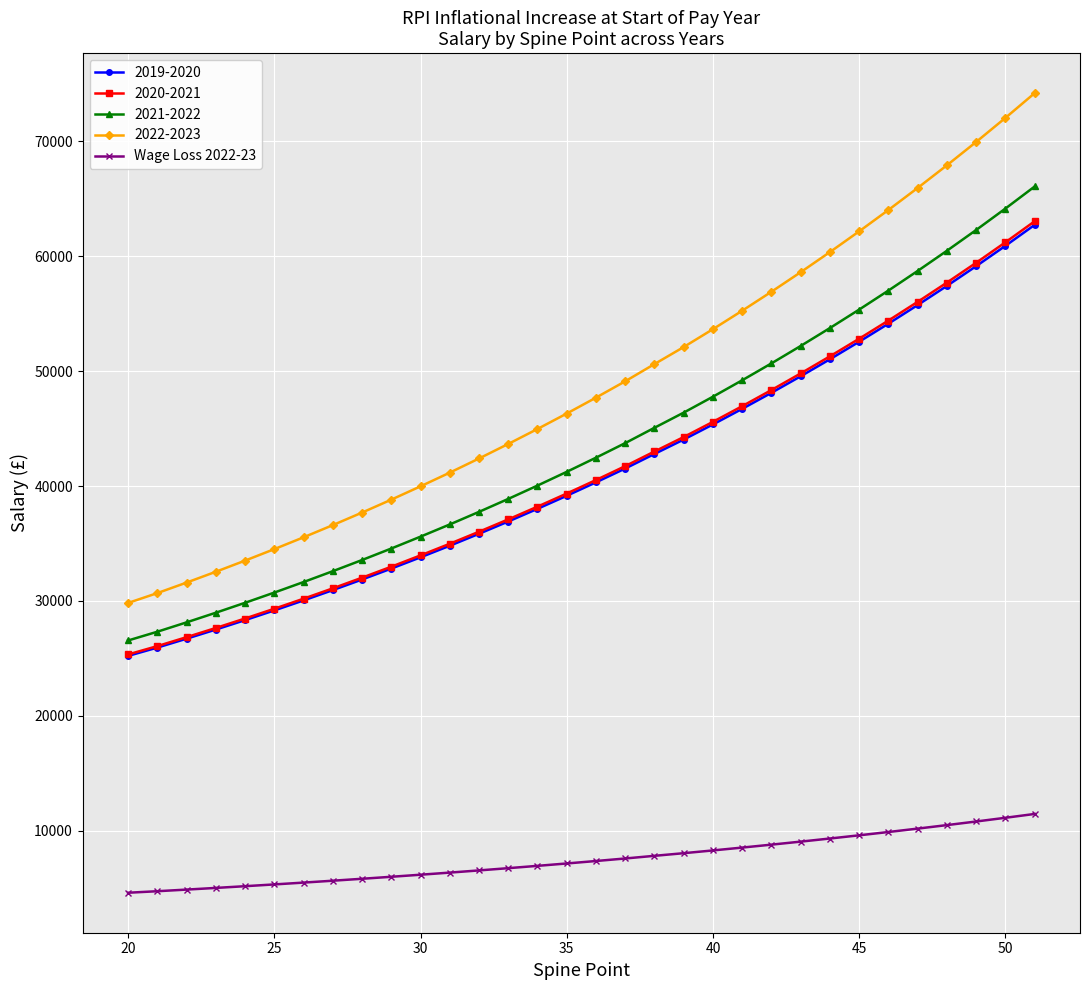

What is the smallest value displayed?

4609.4